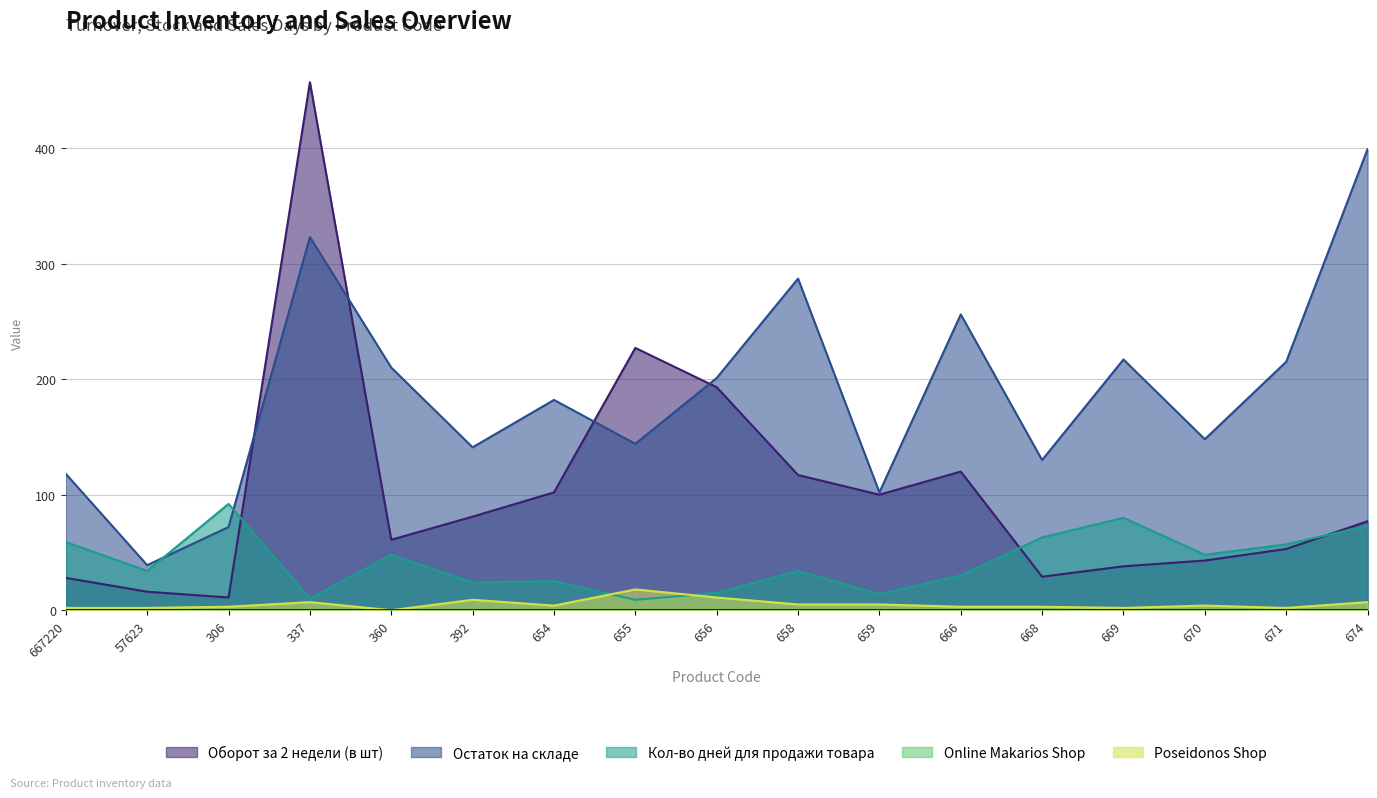

What is the maximum value for Кол-во дней для продажи товара?

92